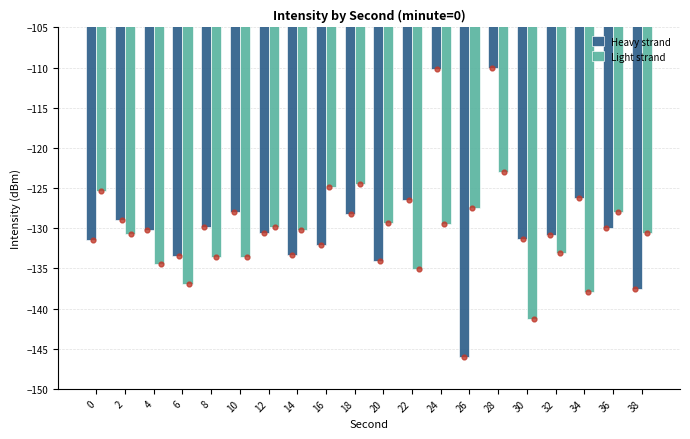

At which category is the sum across all series the highest?

28